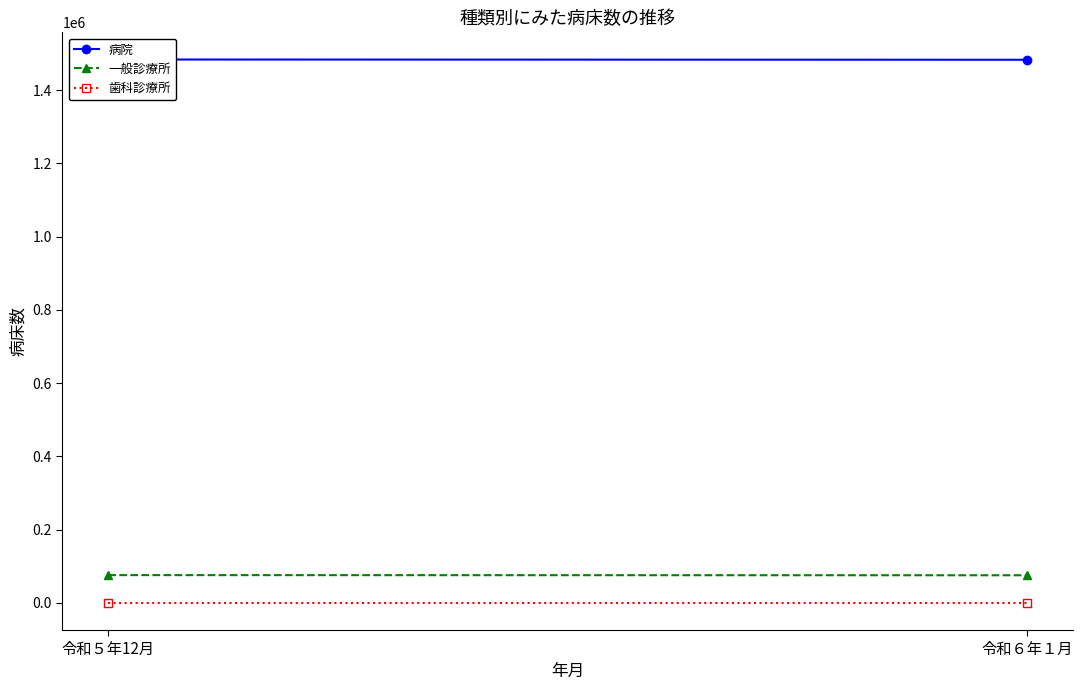

Reading right to left, transcribe all the data shown in this chart.

病院: 令和６年１月=1482941	令和５年12月=1483651
一般診療所: 令和６年１月=75384	令和５年12月=75828
歯科診療所: 令和６年１月=60	令和５年12月=60